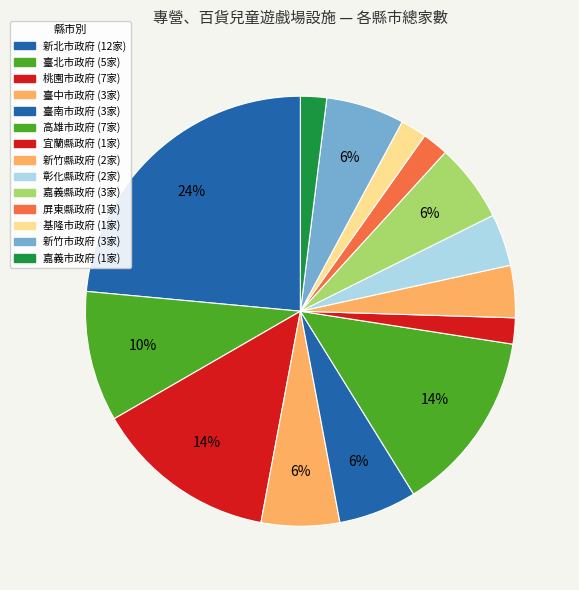

Approximately how many times larger is the value at 新竹市政府 compared to 屏東縣政府?

3.0